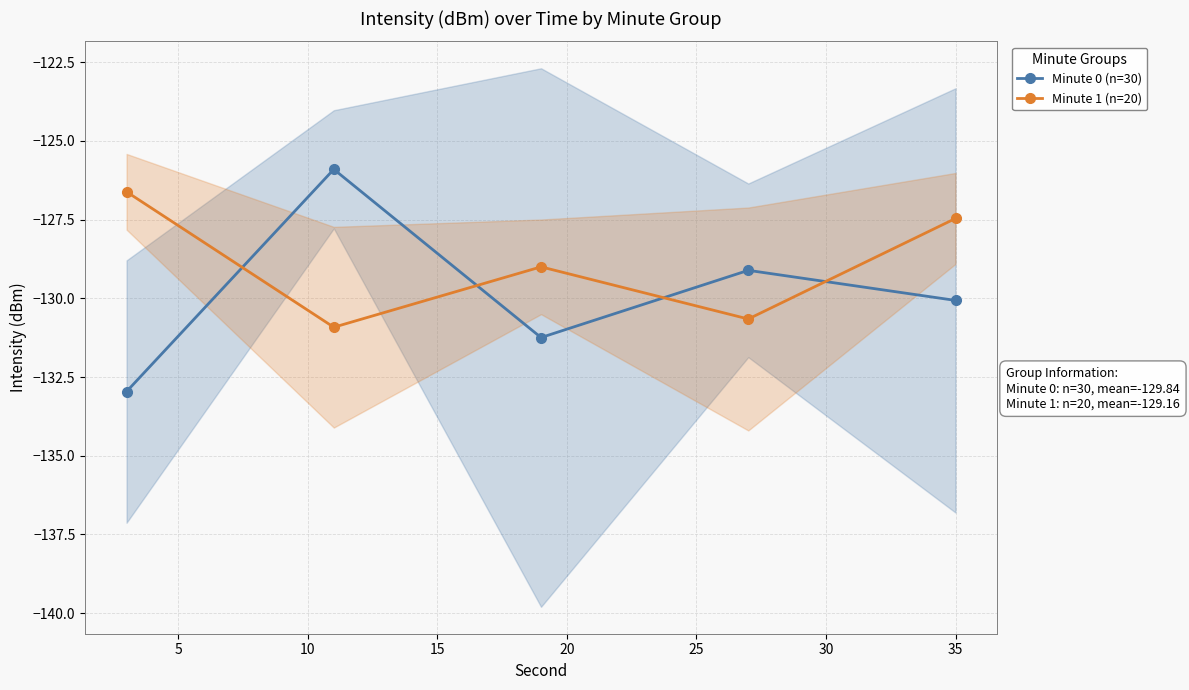

True or false: Minute 0 (n=30) and Minute 1 (n=20) cross at least once.

True